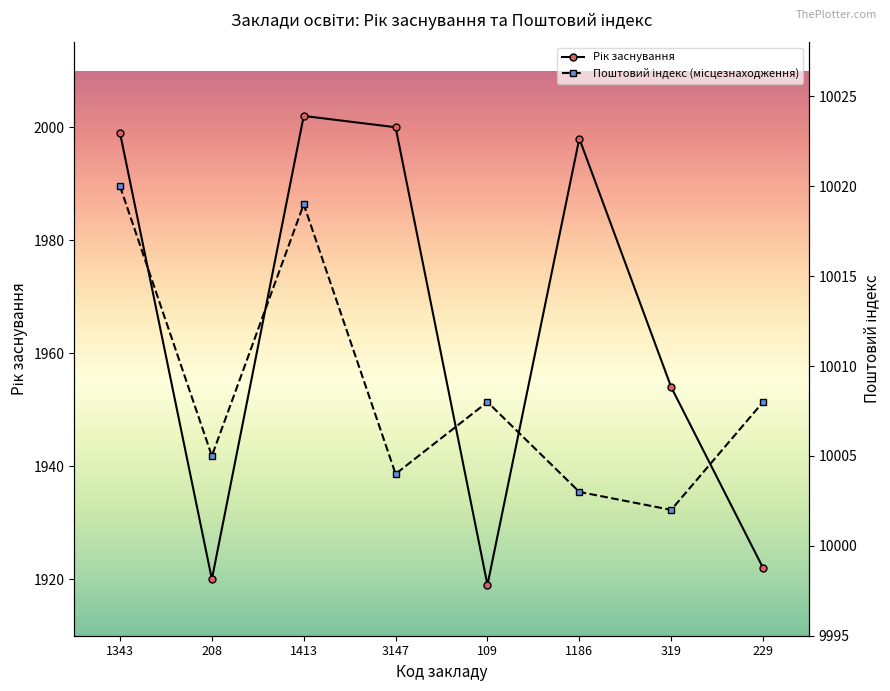

What is the sum of the Рік заснування values at 109 and 208?

3839